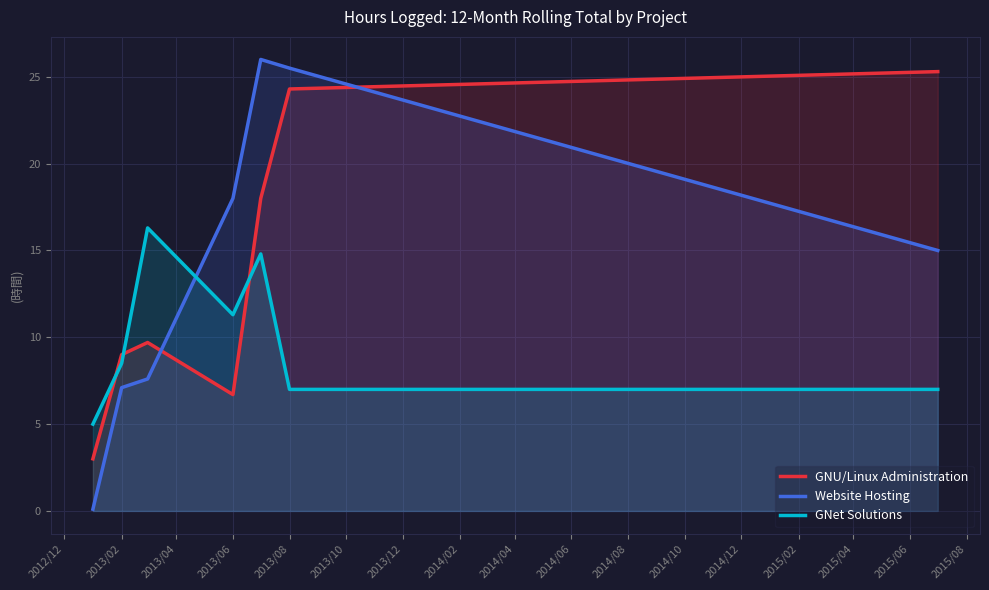

Between 2013/02 and 2013/08, which series saw the biggest shift?

Website Hosting